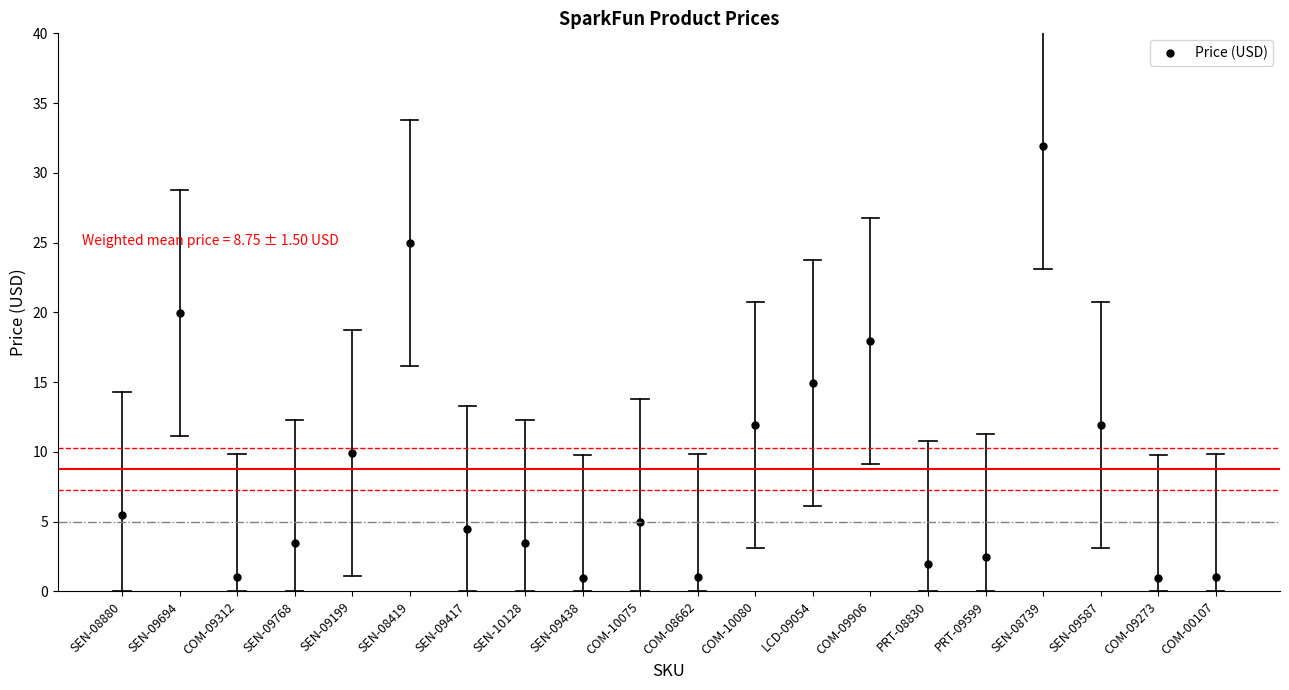

Are the bars horizontal?

No